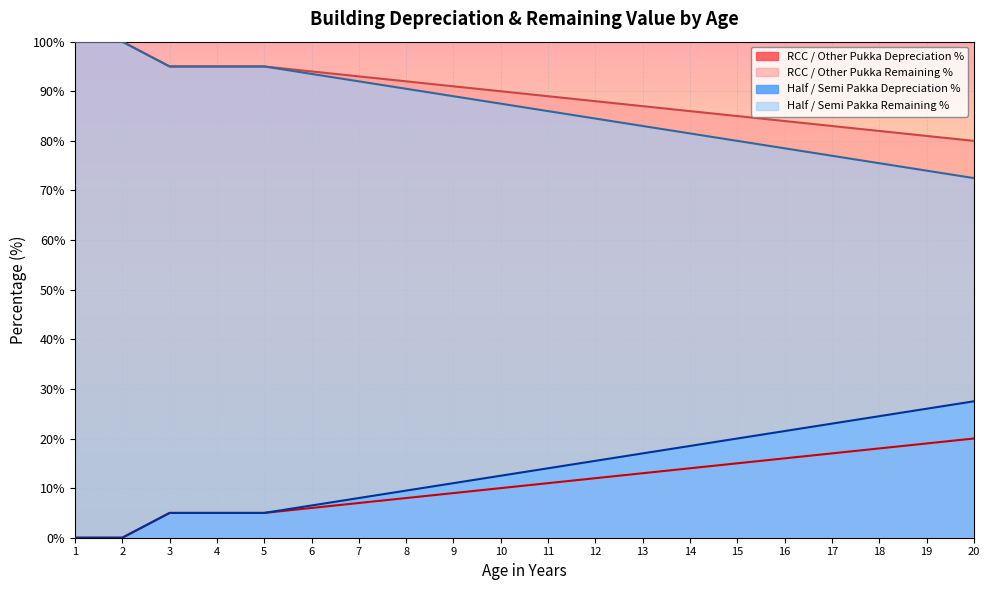

True or false: Half / Semi Pakka Depreciation % has more than 0 interior local peaks.

False